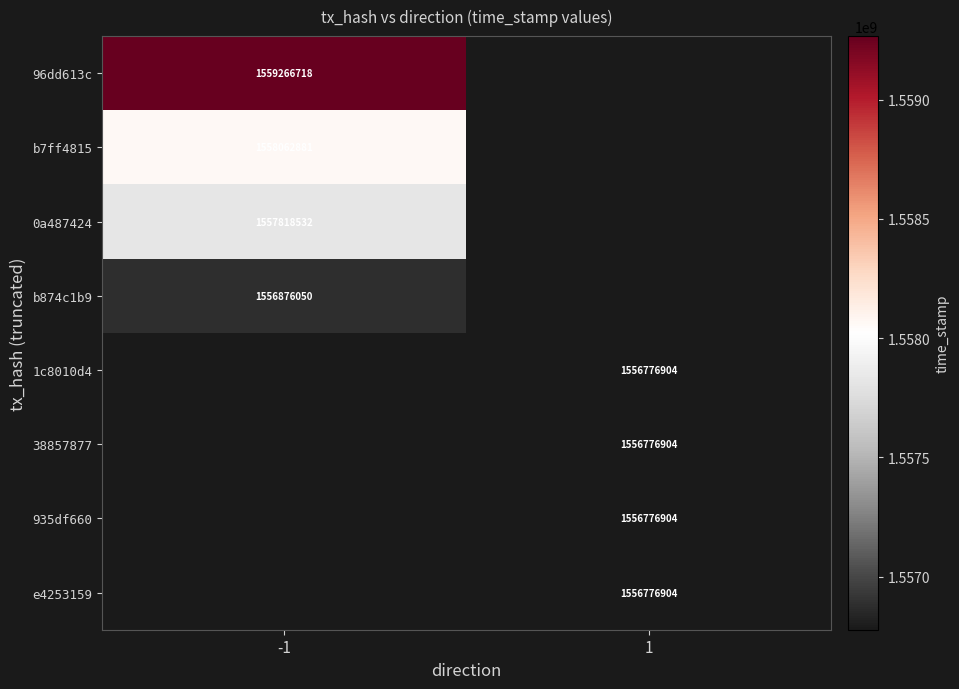

How many series are shown in this chart?

8